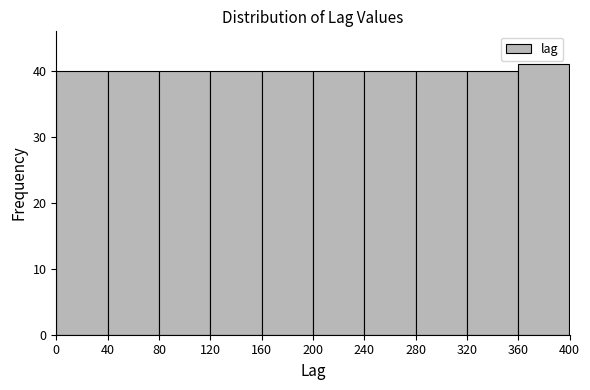

Reading left to right, transcribe this chart: for each bar, give the range it covers on the x-axis and its height. The values are not printed on the chart, so give them approximately, as read against the axis.

0 to 40: 40
40 to 80: 40
80 to 120: 40
120 to 160: 40
160 to 200: 40
200 to 240: 40
240 to 280: 40
280 to 320: 40
320 to 360: 40
360 to 400: 41